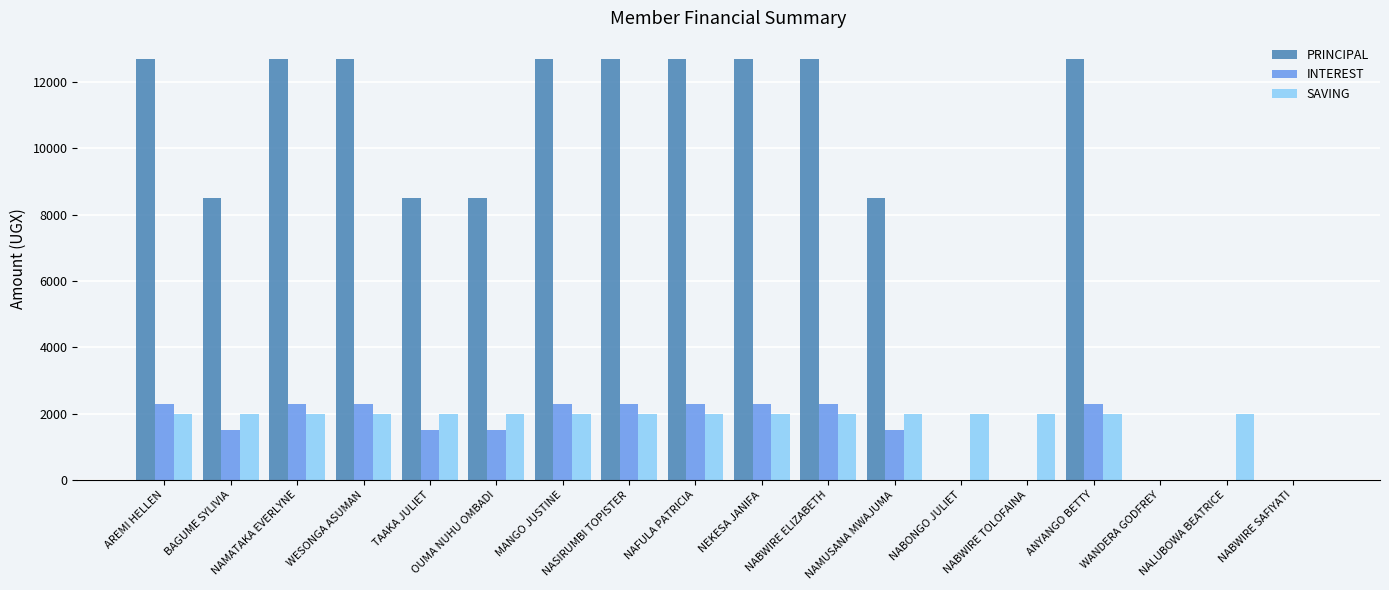

Which series changed the most between BAGUME SYLIVIA and NAFULA PATRICIA?

PRINCIPAL